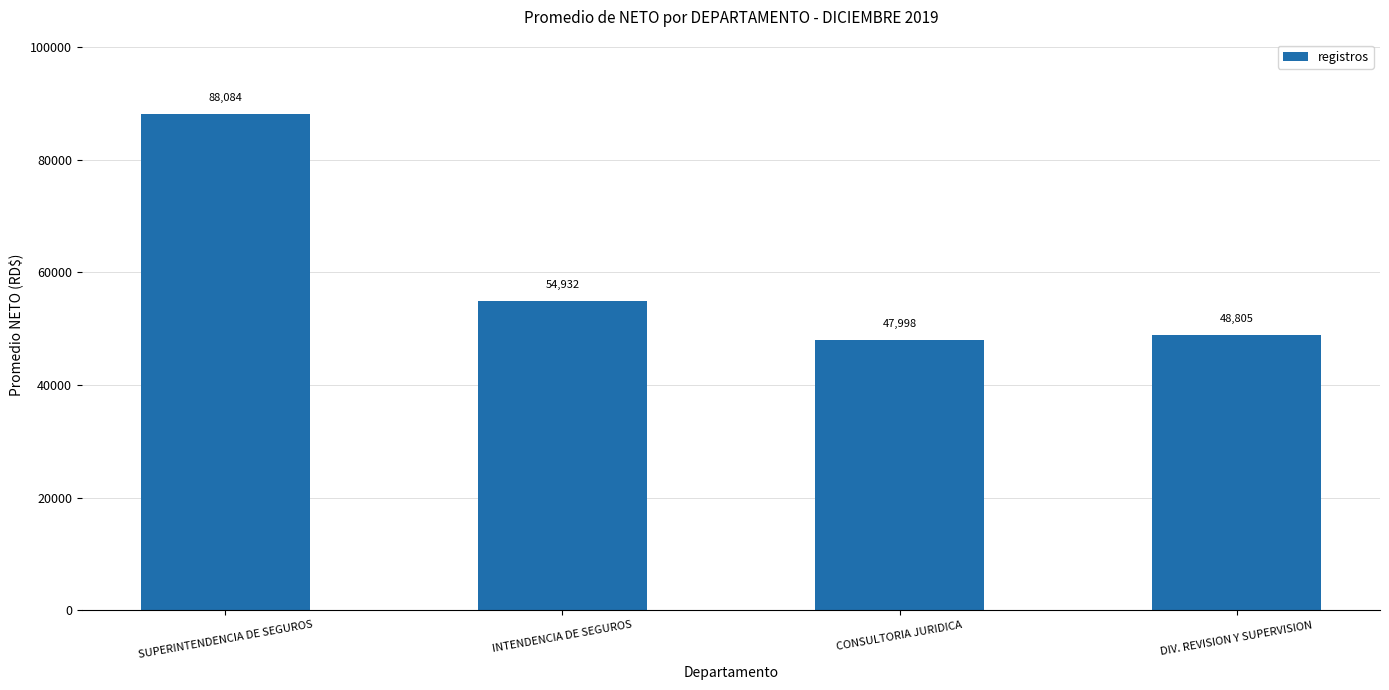

What position from the right is CONSULTORIA JURIDICA?

2